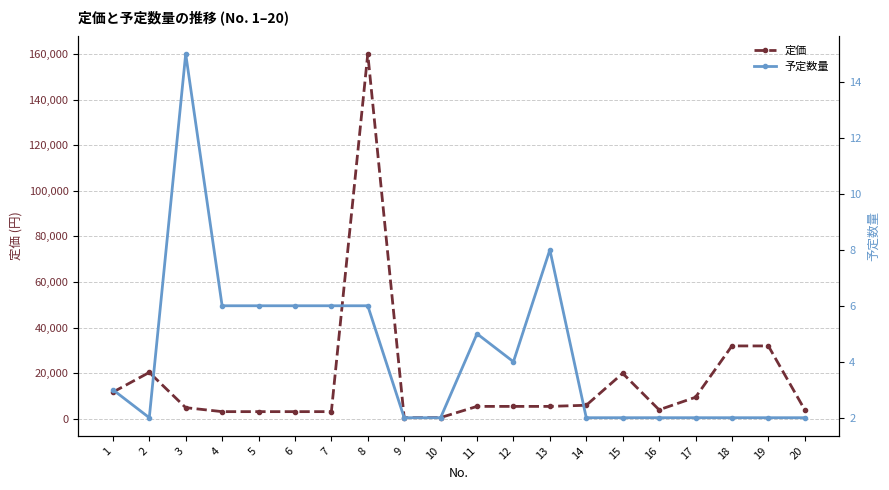

What is the spread (max minus min) of values at 11?

5495